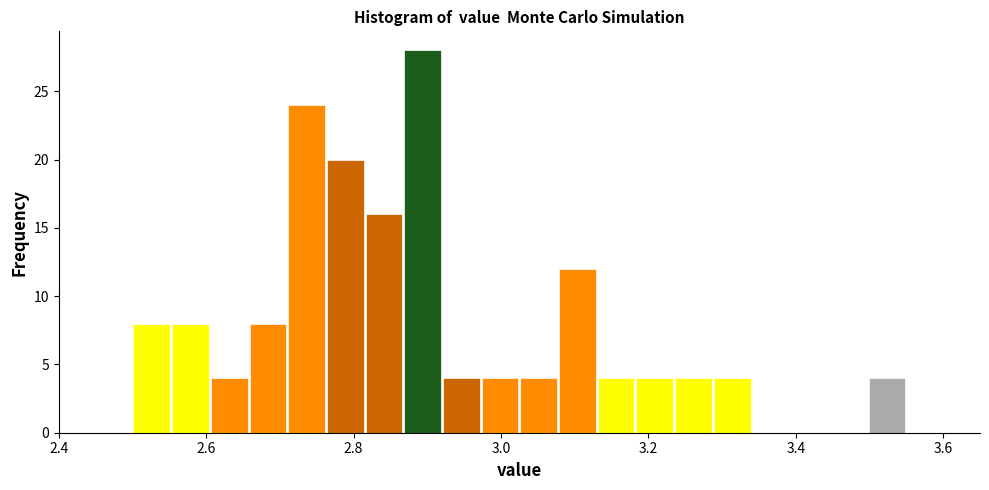

Read against the x-axis, roughly where is the centre of the tallest bar?

2.90